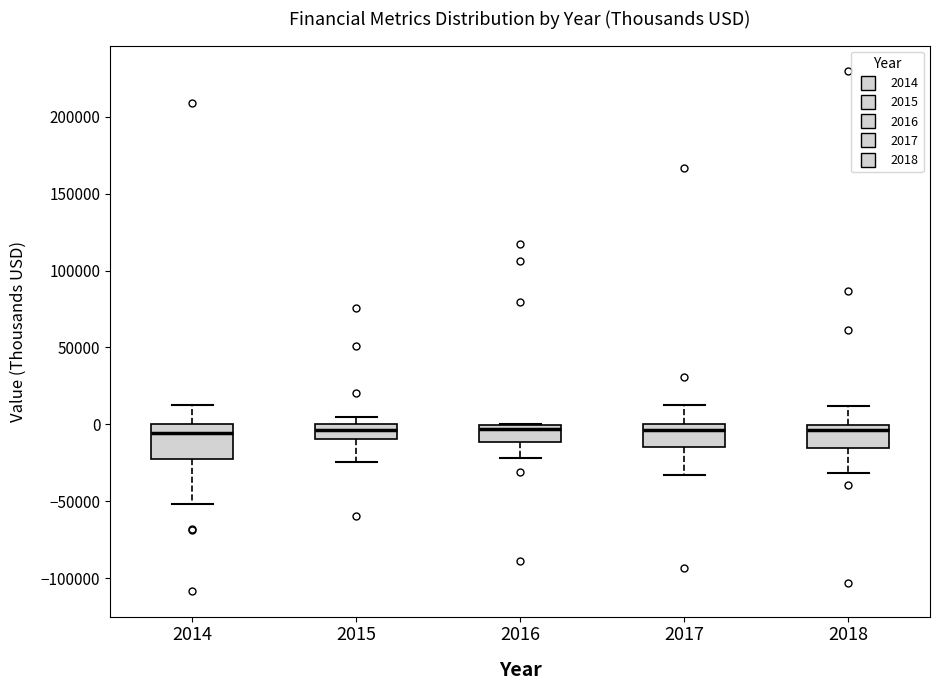

Reading left to right, read every box against the y-axis: the position of its median line, the range the box covers, and the ends of its whiskers. The values are not printed on the chart, so give them approximately, as read against the axis.

2014: median -5000, box -25000 to 0, whiskers -50000 to 15000
2015: median -5000, box -10000 to 0, whiskers -25000 to 5000
2016: median -5000, box -10000 to 0, whiskers -20000 to 0
2017: median -5000, box -15000 to 0, whiskers -35000 to 15000
2018: median -5000, box -15000 to 0, whiskers -30000 to 10000